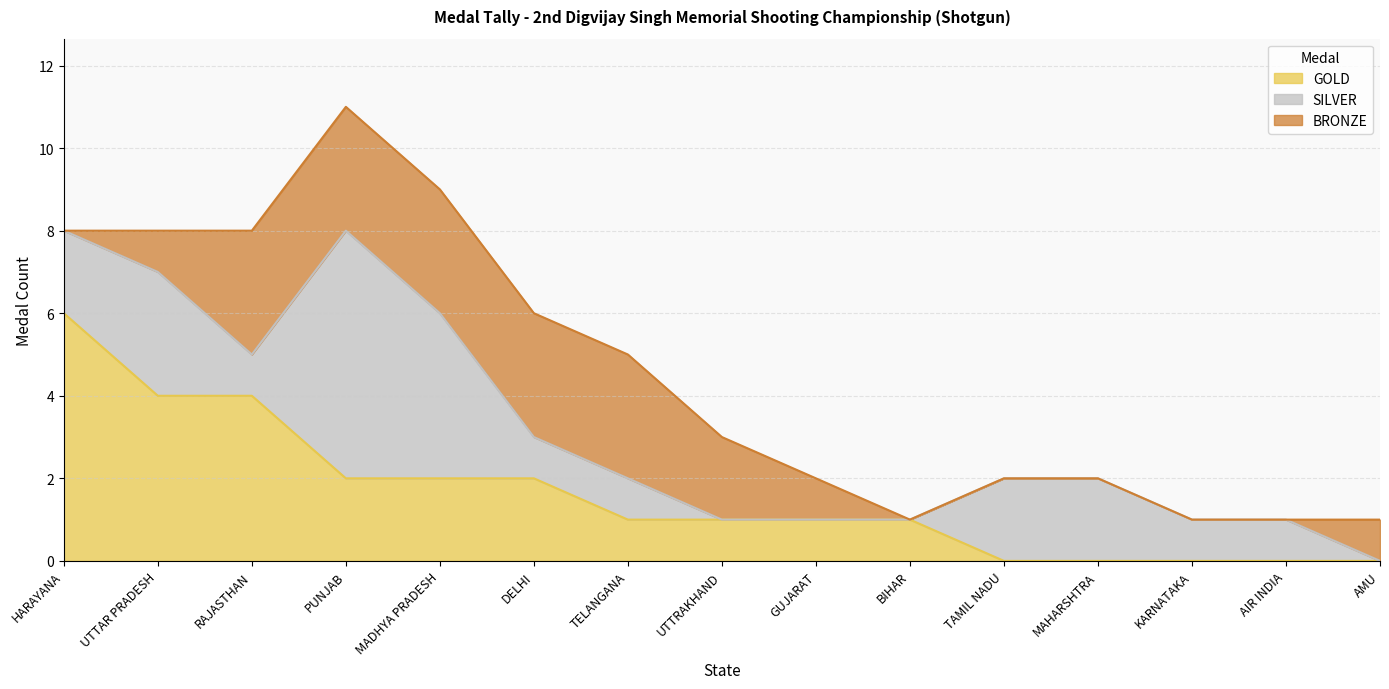

Reading left to right, what are all the values shown in this chart?

GOLD: 6	4	4	2	2	2	1	1	1	1	0	0	0	0	0
SILVER: 2	3	1	6	4	1	1	0	0	0	2	2	1	1	0
BRONZE: 0	1	3	3	3	3	3	2	1	0	0	0	0	0	1